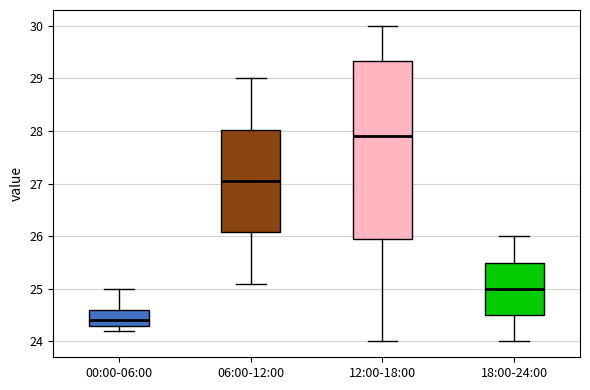

Reading left to right, read every box against the y-axis: the position of its median line, the range the box covers, and the ends of its whiskers. The values are not printed on the chart, so give them approximately, as read against the axis.

00:00-06:00: median 24.4, box 24.3 to 24.6, whiskers 24.2 to 25.0
06:00-12:00: median 27.1, box 26.1 to 28.0, whiskers 25.1 to 29.0
12:00-18:00: median 27.9, box 26.0 to 29.3, whiskers 24.0 to 30.0
18:00-24:00: median 25.0, box 24.5 to 25.5, whiskers 24.0 to 26.0